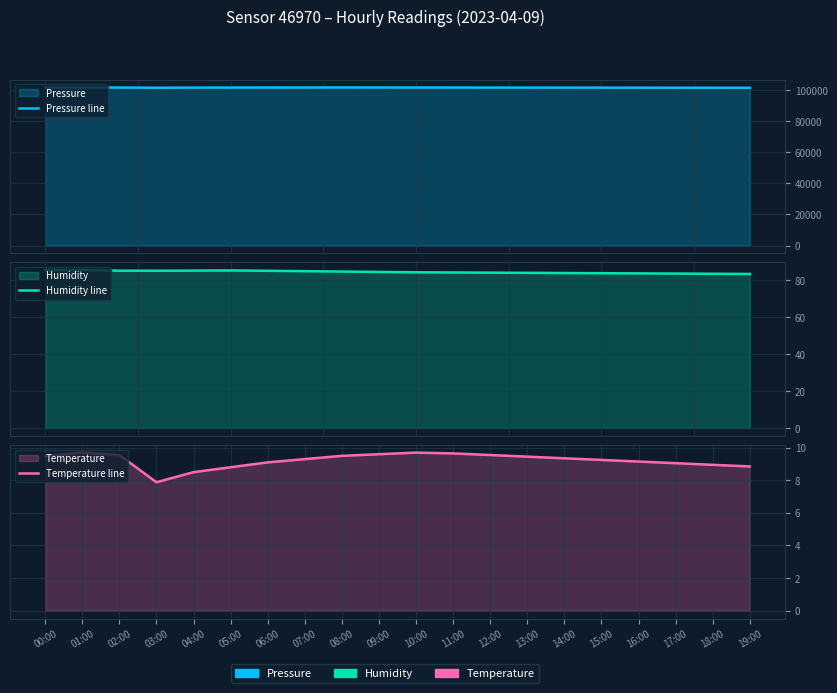

What are all the series names shown in the legend?

Pressure line, Humidity line, Temperature line